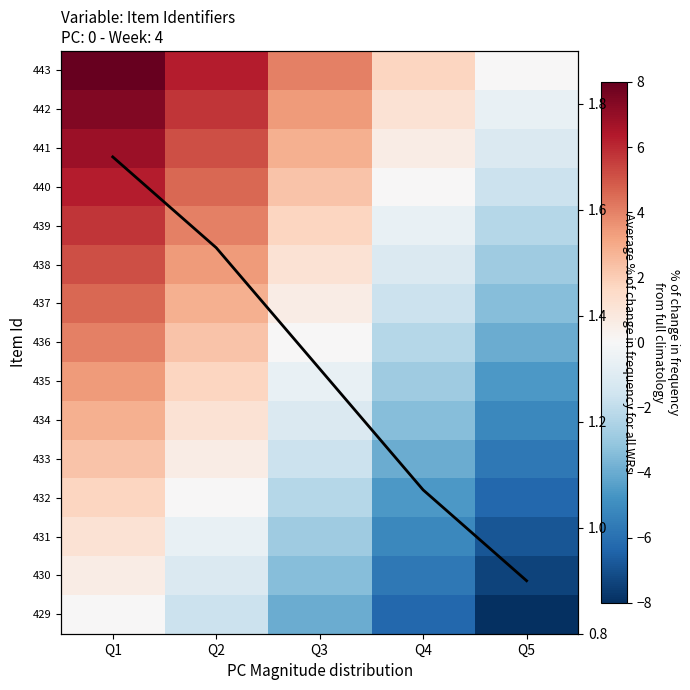

What is the difference between the highest and lowest values at Q2?

8.0